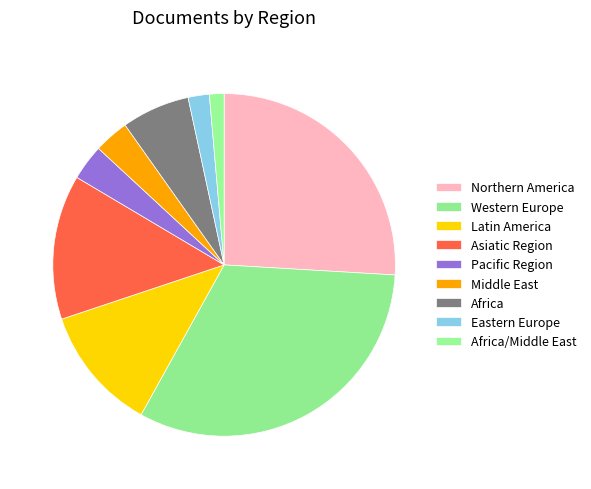

Rank the categories by value from highest to lowest.

Western Europe, Northern America, Asiatic Region, Latin America, Africa, Pacific Region, Middle East, Eastern Europe, Africa/Middle East